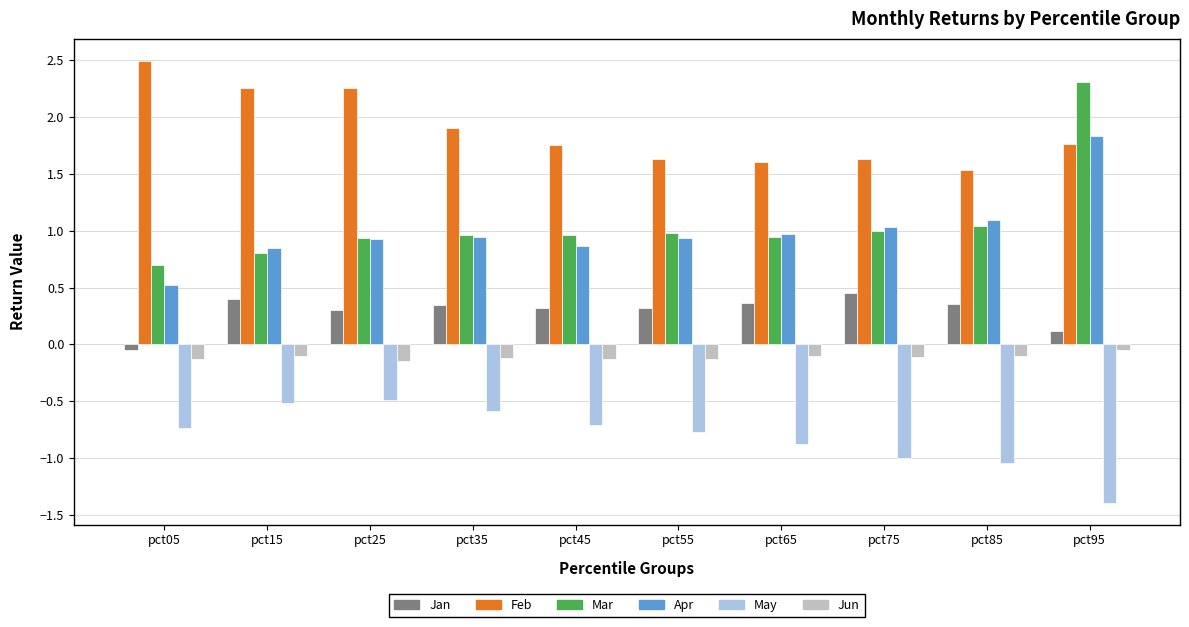

List the series in order of their peak value, highest first.

Feb, Mar, Apr, Jan, Jun, May